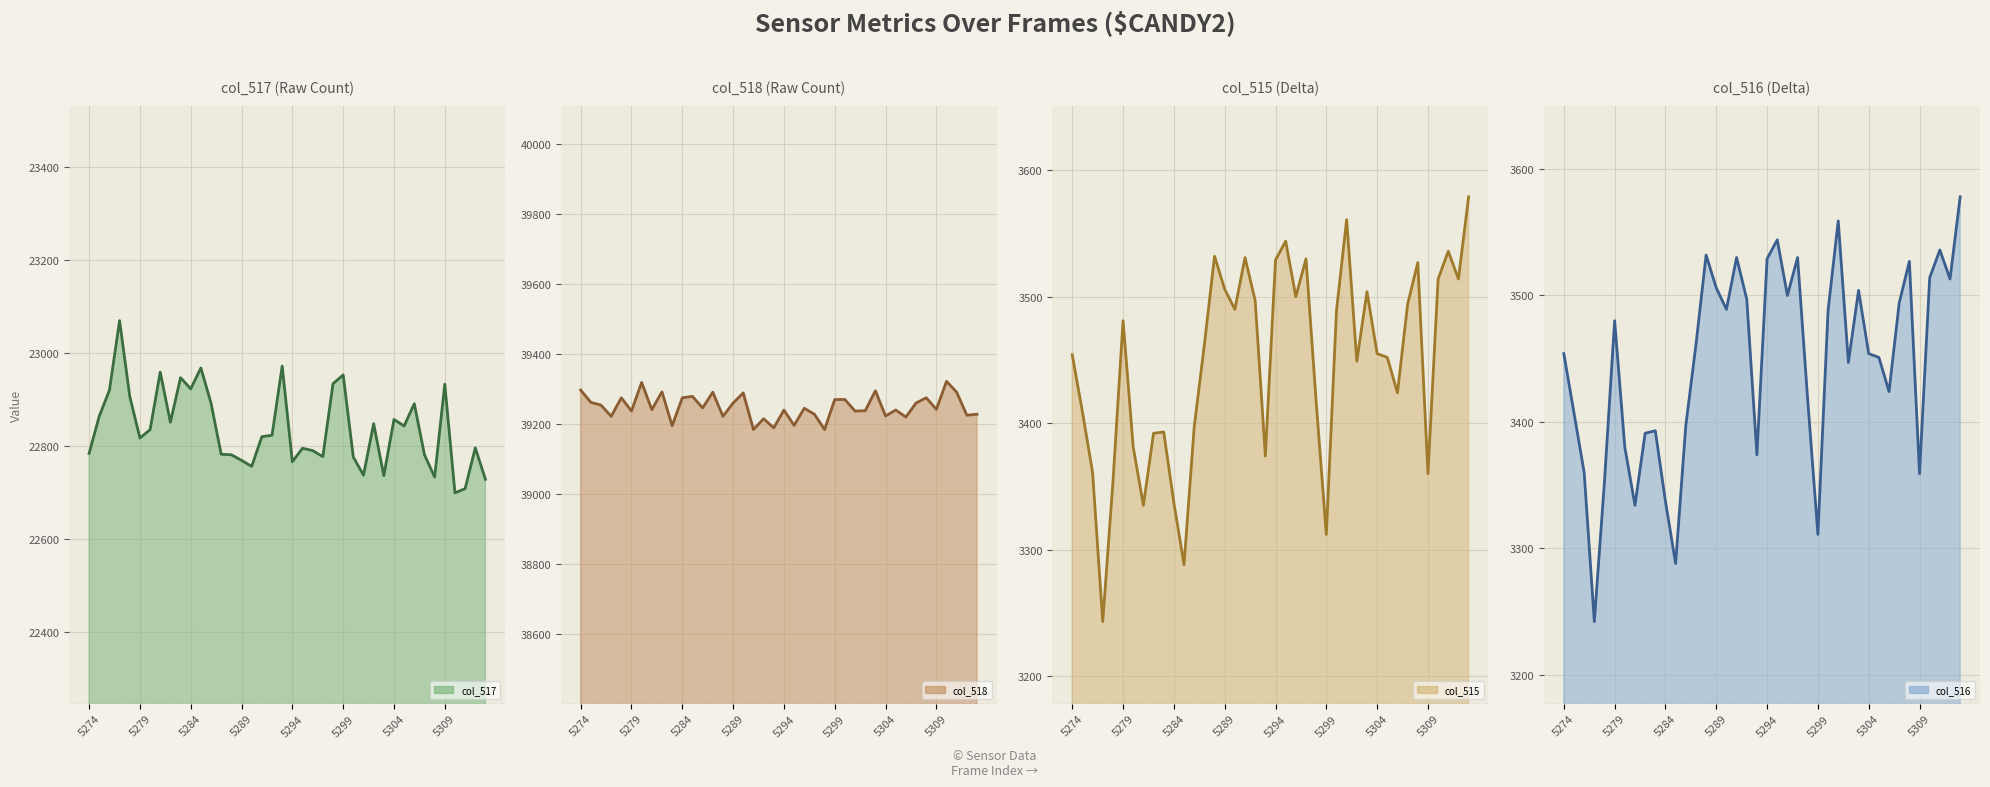

True or false: col_515 has more than 2 interior local peaks.

True